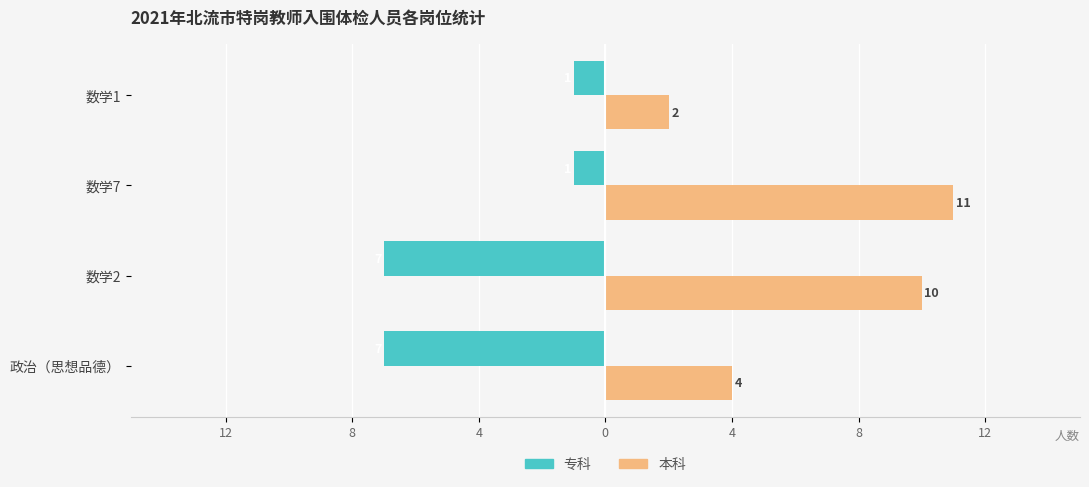

What are all the series names shown in the legend?

专科, 本科